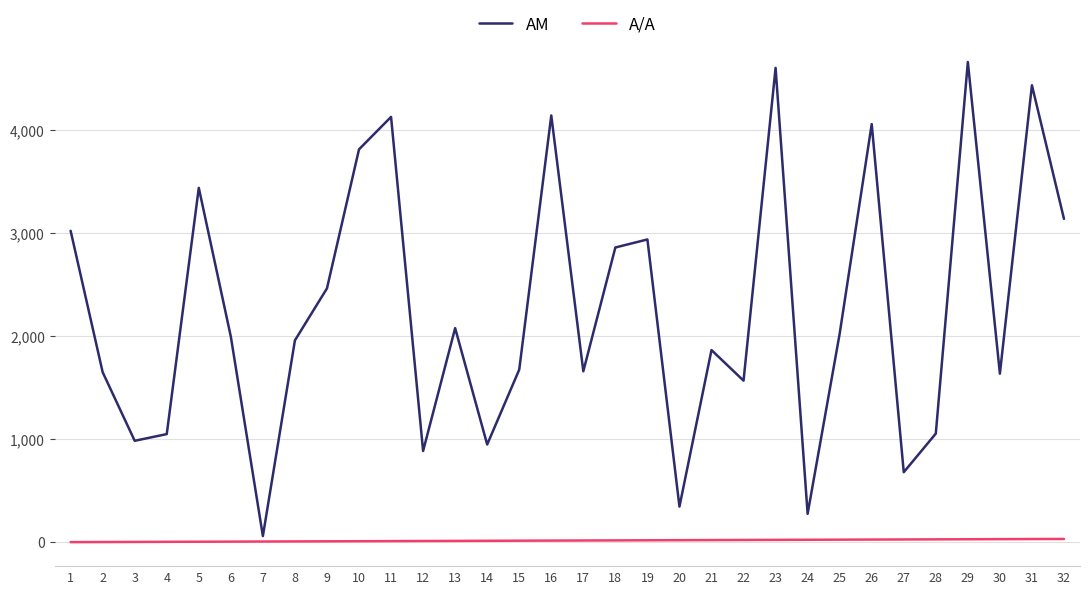

What is the maximum value shown in the chart?

4663